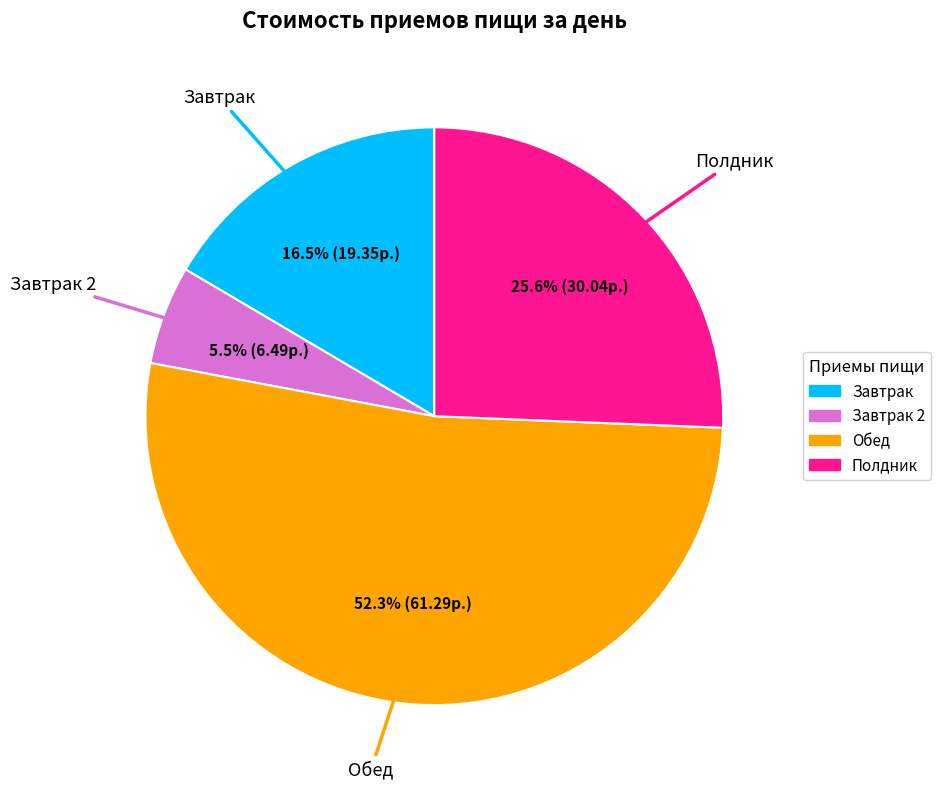

Is there any slice that represents more than half of the pie?

Yes